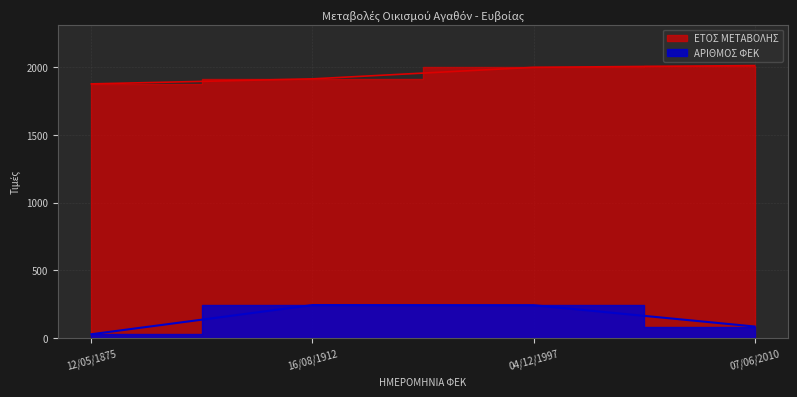

True or false: ΑΡΙΘΜΟΣ ΦΕΚ and ΕΤΟΣ ΜΕΤΑΒΟΛΗΣ intersect in this chart.

False